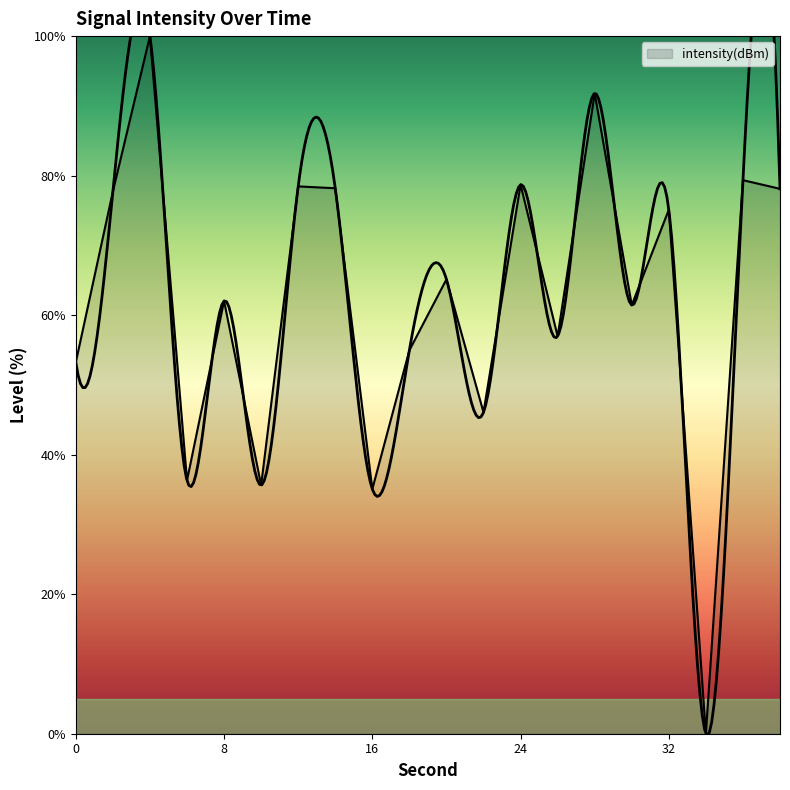

What is the ratio of the value at 8 to the value at 6?

1.7